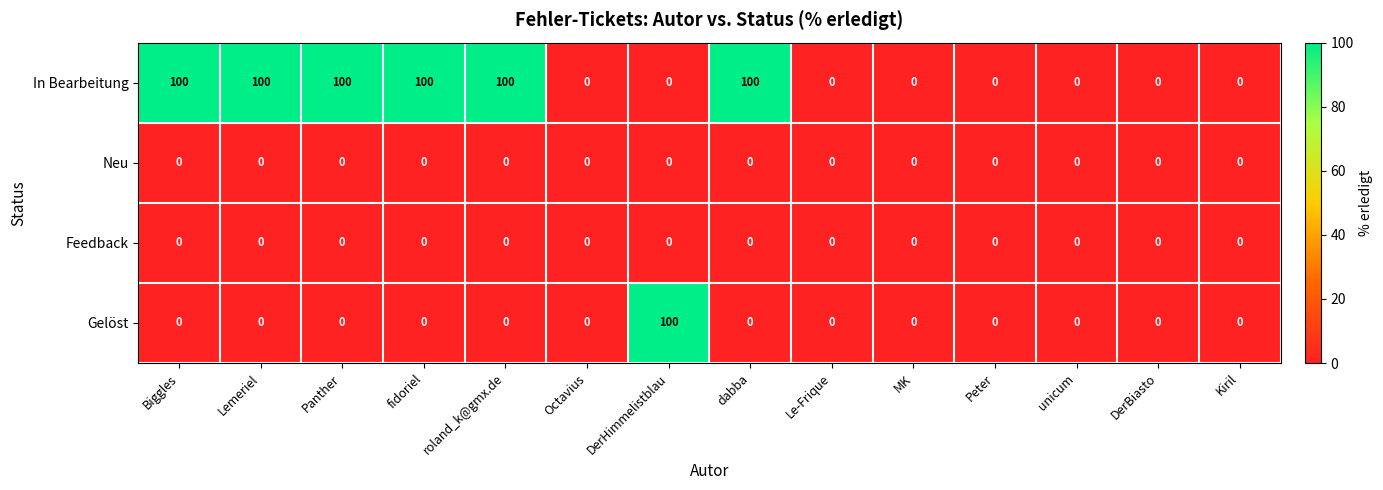

Which category has the highest value in the Gelöst series?

DerHimmelistblau